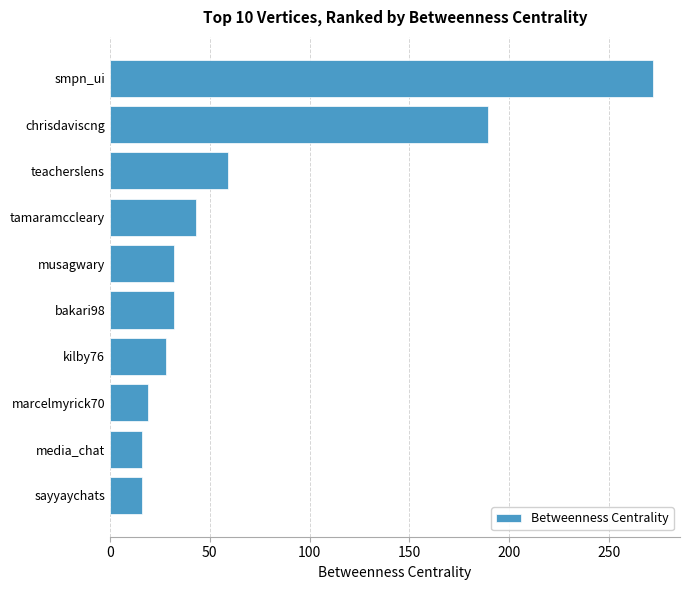

Reading top to bottom, list all the values displayed in this chart.

272.0	189.5	59.0	43.0	32.0	32.0	28.0	19.0	16.0	16.0